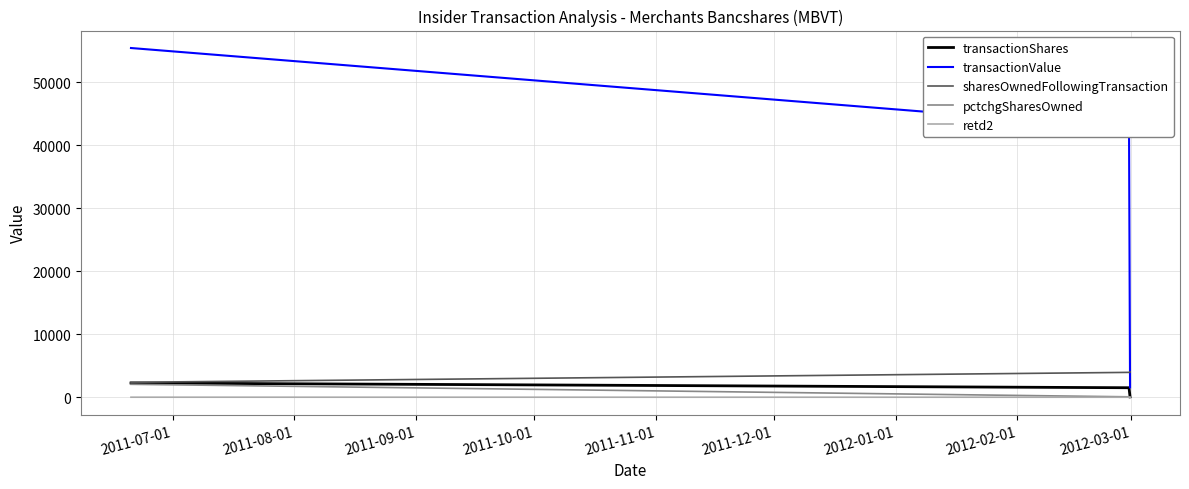

Is this an area chart (filled region under the line)?

No